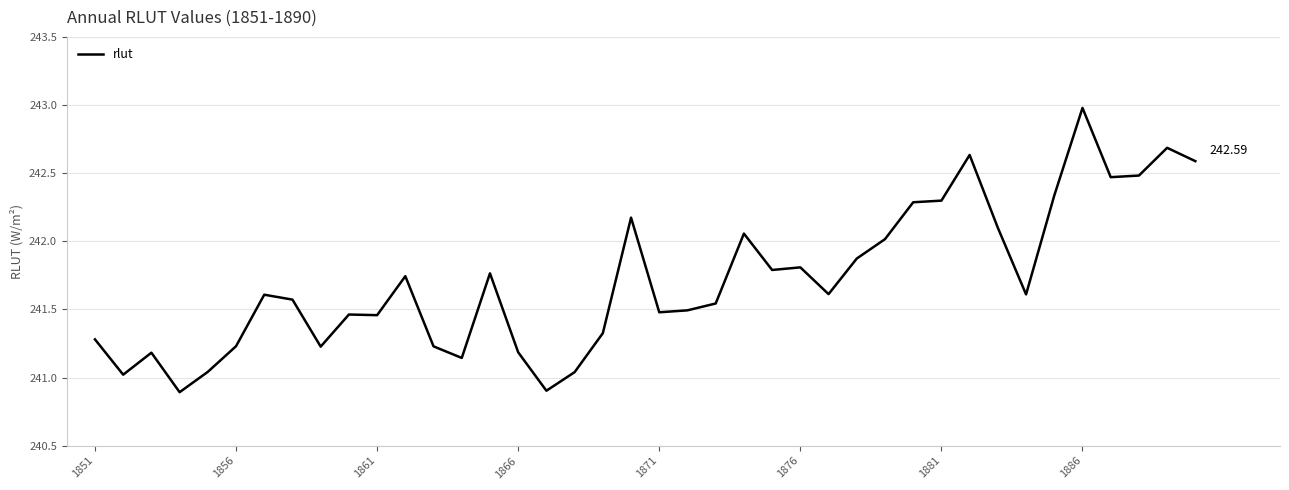

How many lines are shown in the chart?

1